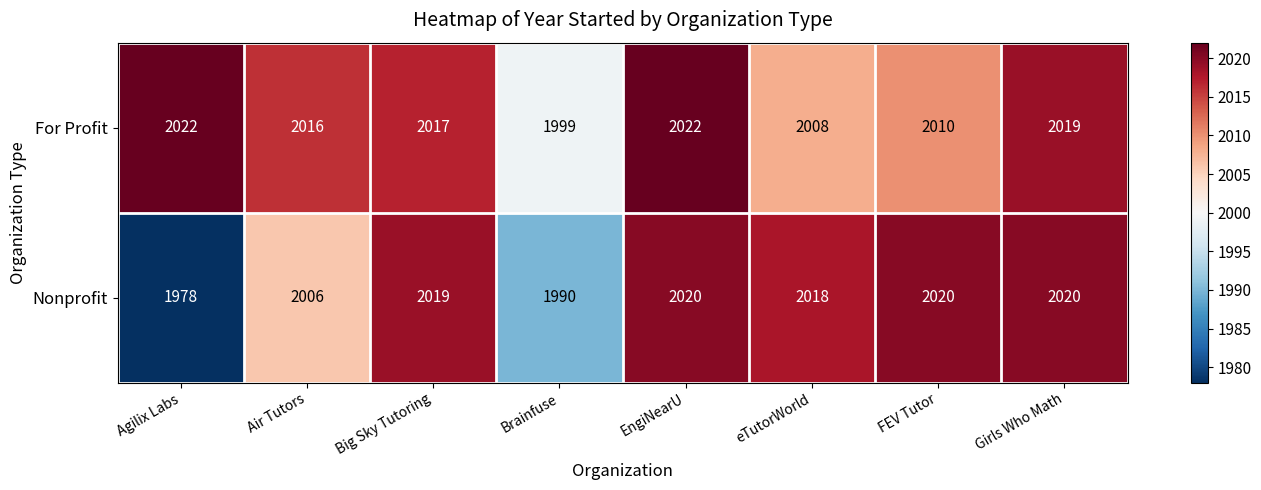

Is it true that Nonprofit equals 663 at FEV Tutor?

False